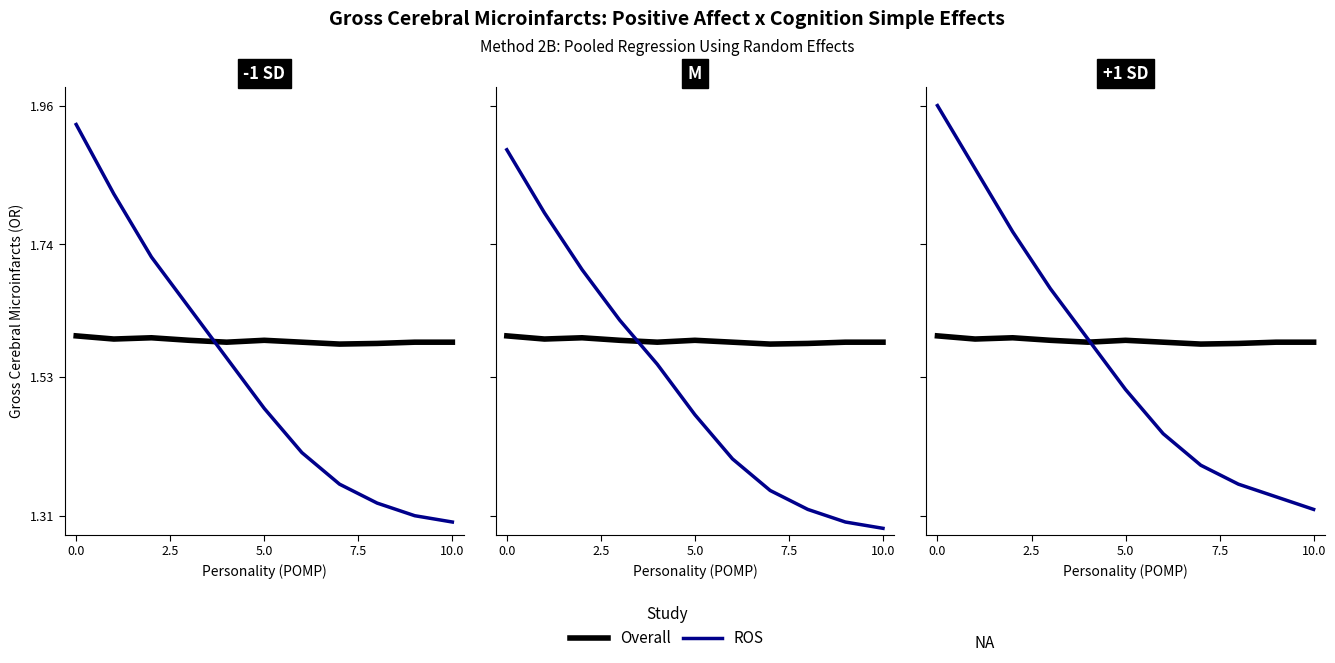

At which label is Overall closest to 1?

7